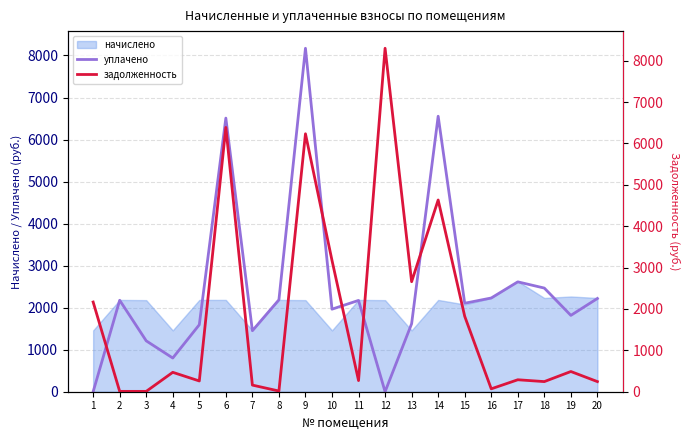

At which category does уплачено reach its first local peak?

2